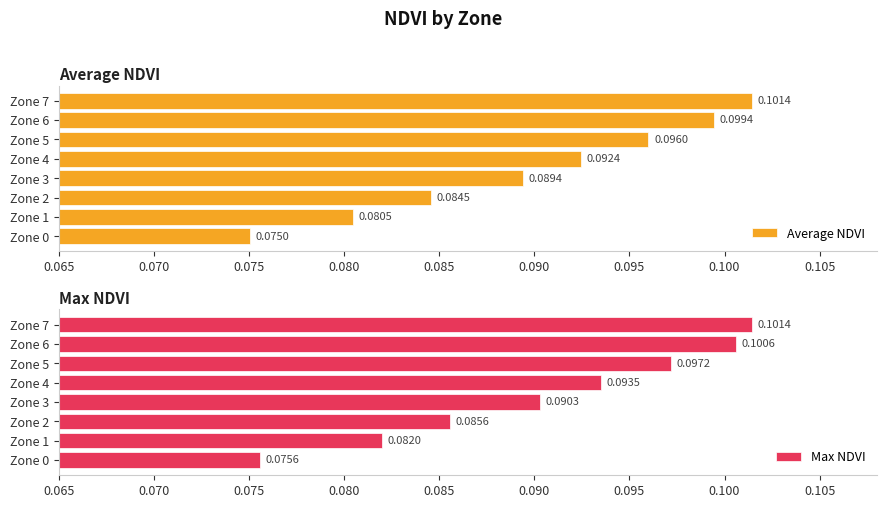

What is the sum of all Max NDVI values?

0.7